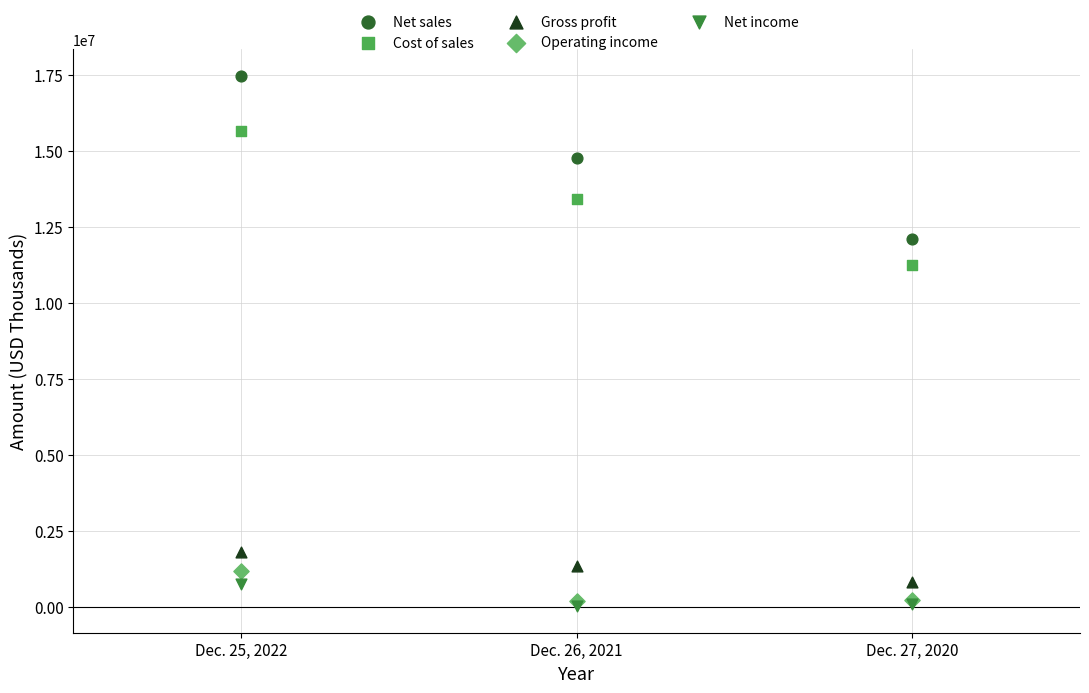

Across all series, what Y value is closest to 8749822?

11253705